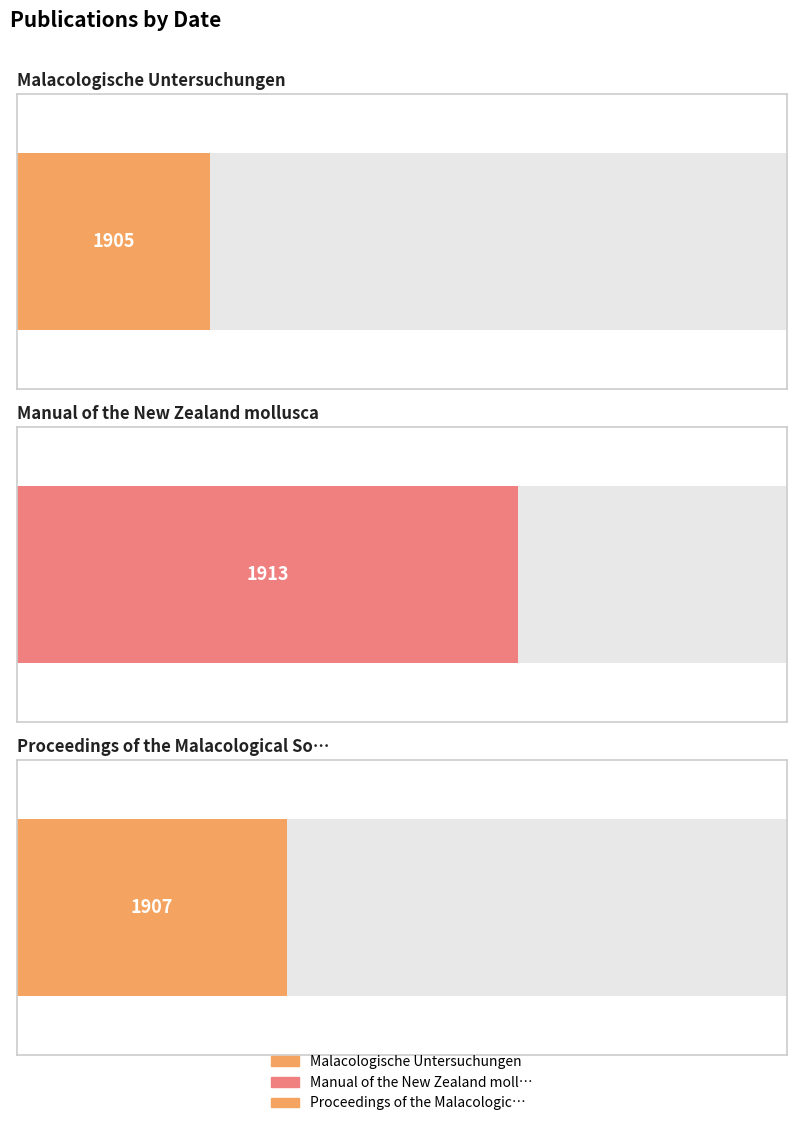

True or false: the data shows 1913 at Manual of the New Zealand mollusca.

True